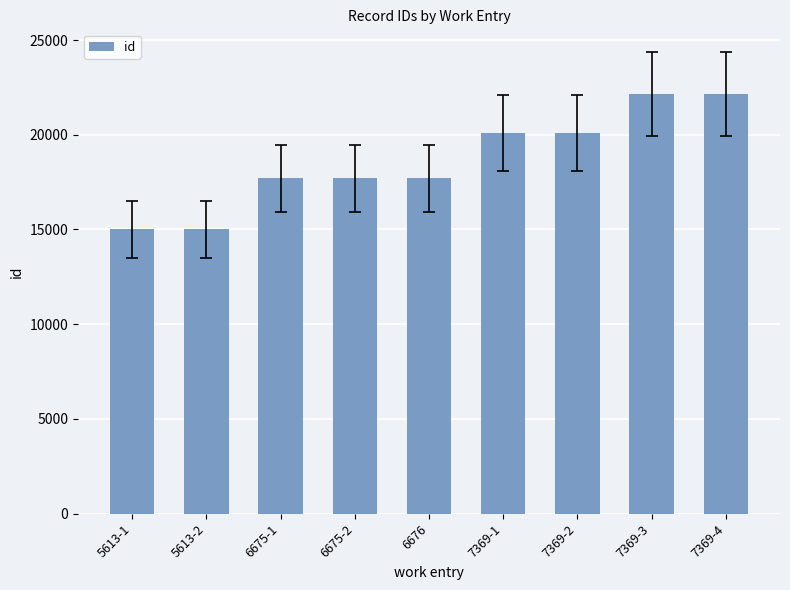

The chart shows a value of 20078 at 7369-2. True or false?

True